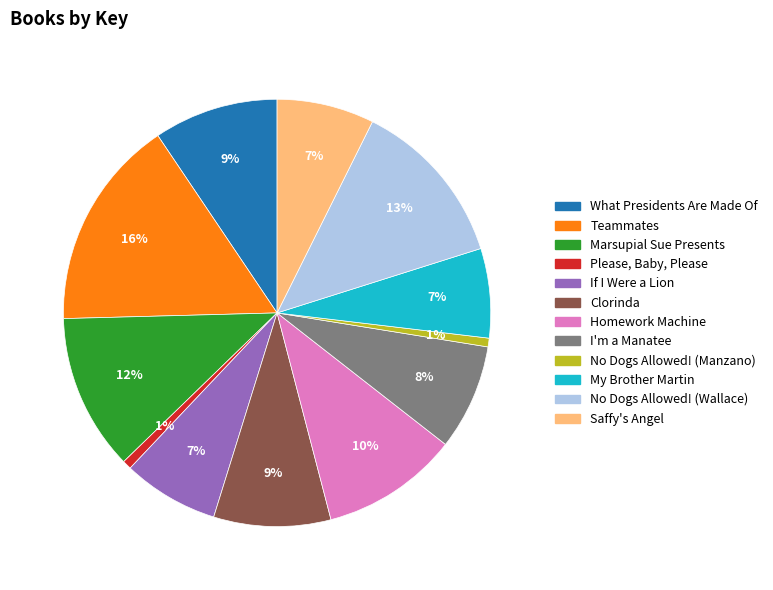

Is What Presidents Are Made Of the majority of the pie?

No